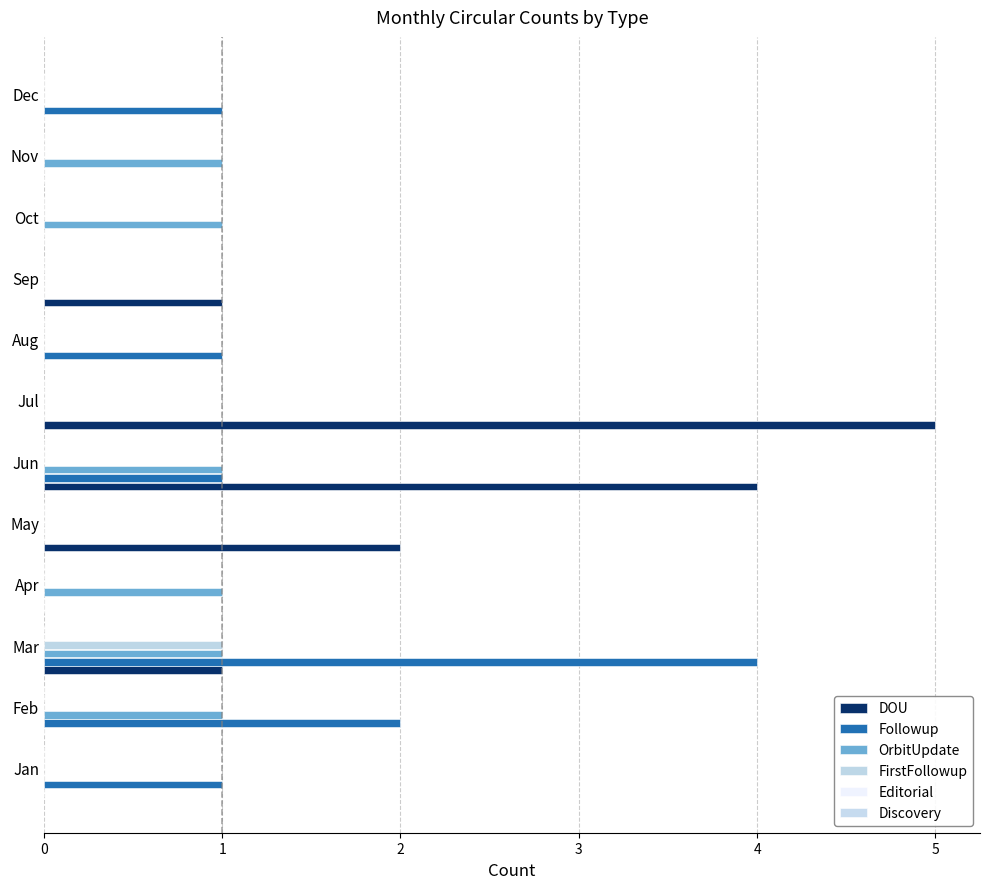

Which series has the widest spread of values?

DOU